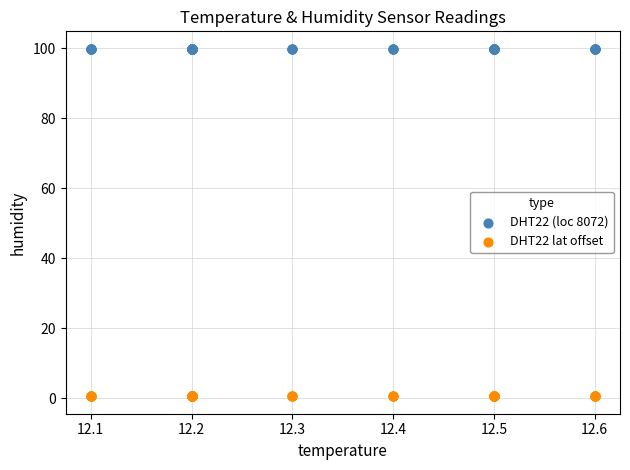

Which series reaches the minimum Y coordinate?

DHT22 lat offset